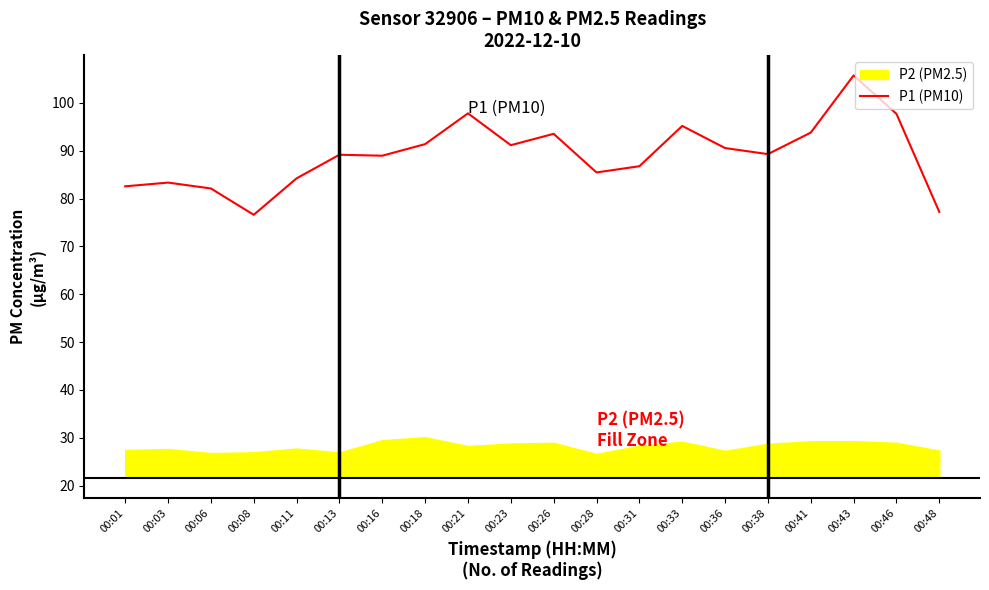

Which category has the highest value across all series?

00:43